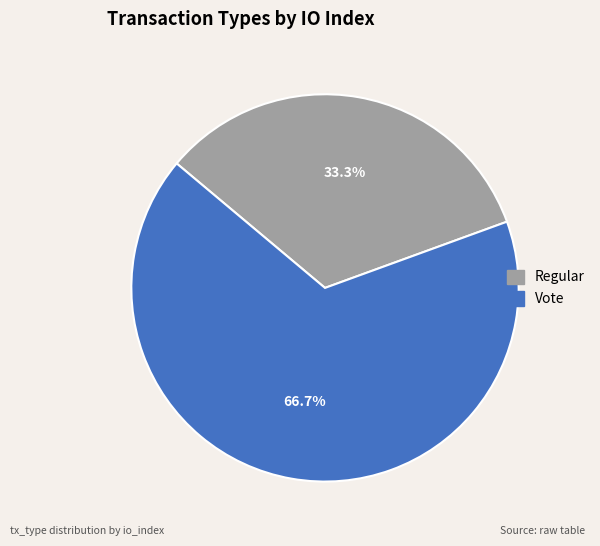

To the nearest percent, what percentage of the pie is Vote?

67%